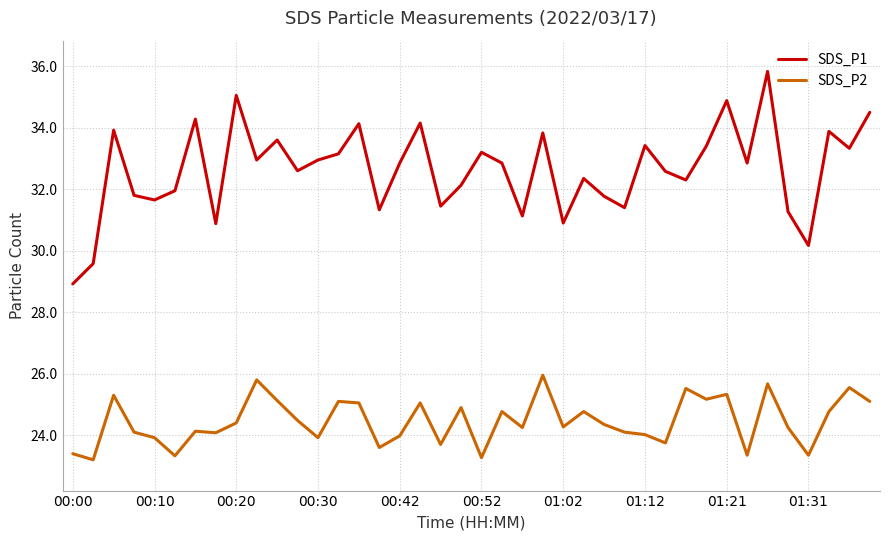

Which series has the largest range (max minus min)?

SDS_P1